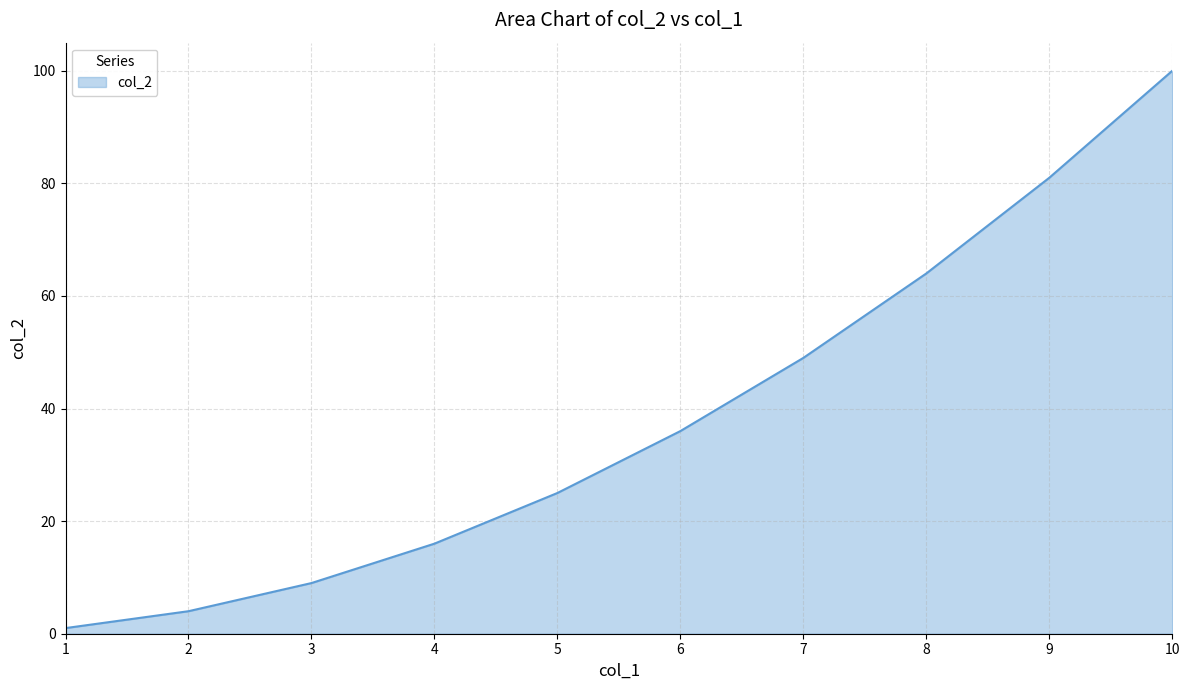

Rank the categories by value from highest to lowest.

10, 9, 8, 7, 6, 5, 4, 3, 2, 1